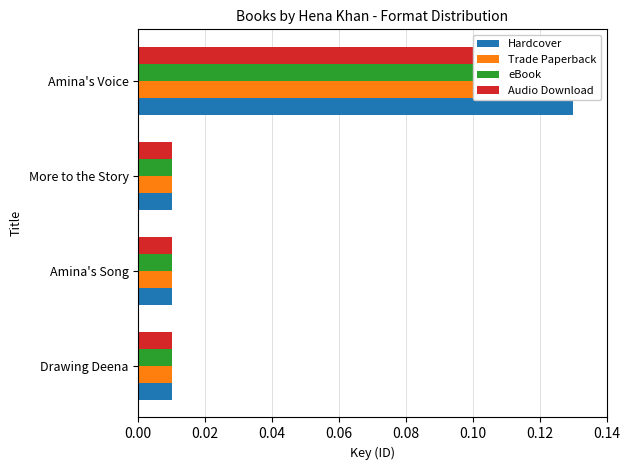

How many data points does each series have?

4